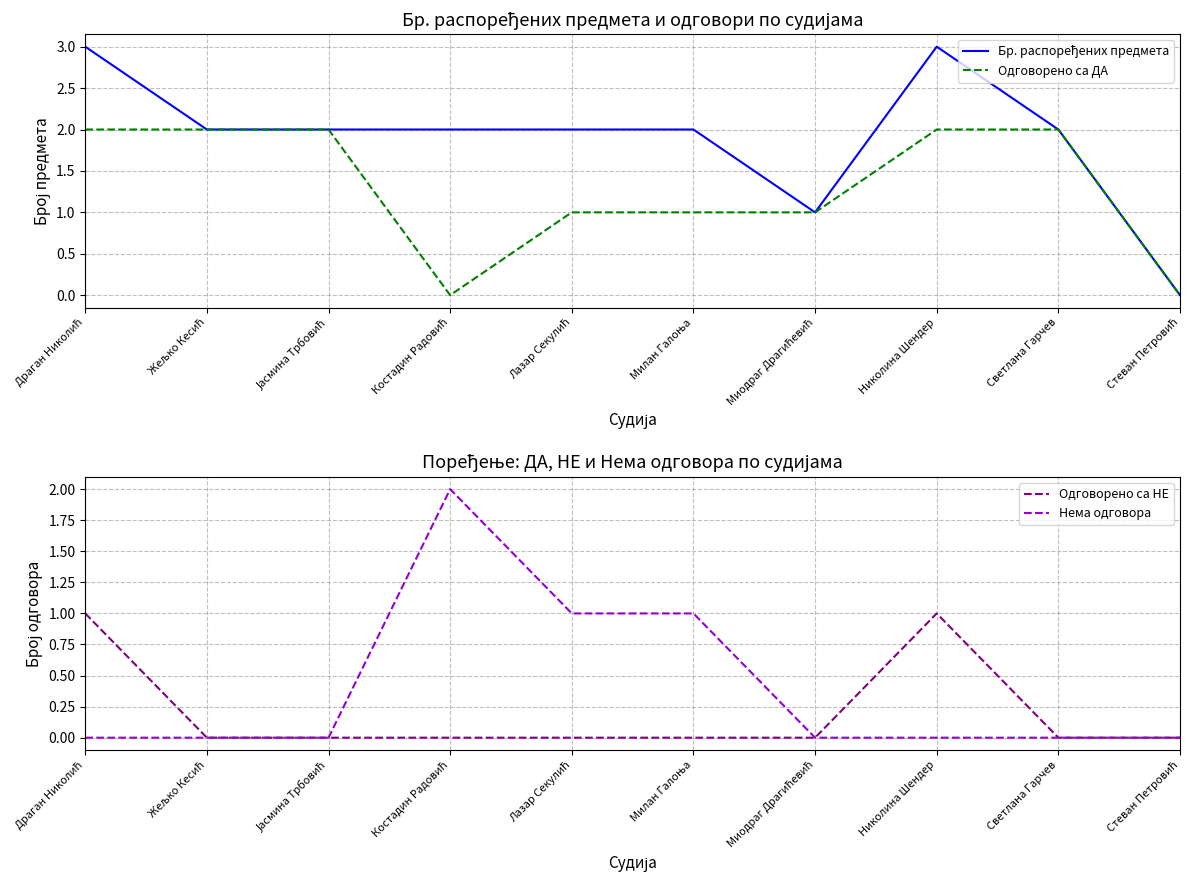

List the labels in order of Нема одговора value, largest first.

Костадин Радовић, Лазар Секулић, Милан Галоња, Драган Николић, Жељко Кесић, Јасмина Трбовић, Миодраг Драгићевић, Николина Шендер, Светлана Гарчев, Стеван Петровић